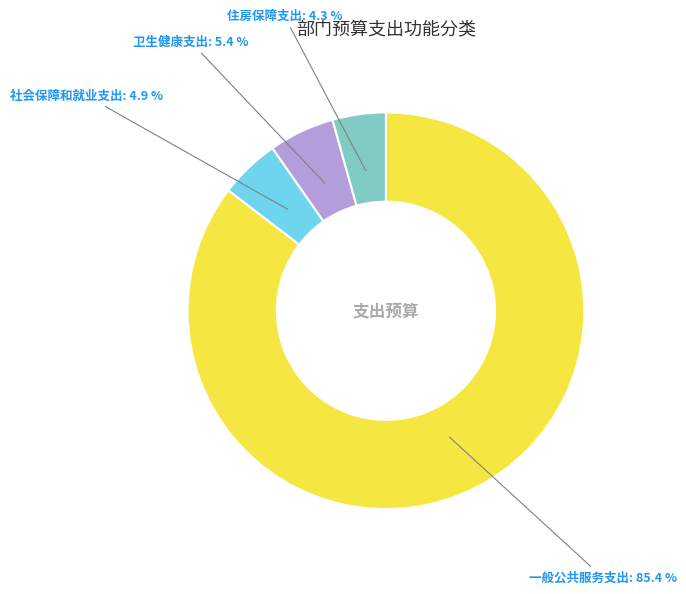

How much of the chart is everything except 住房保障支出?

95.7%